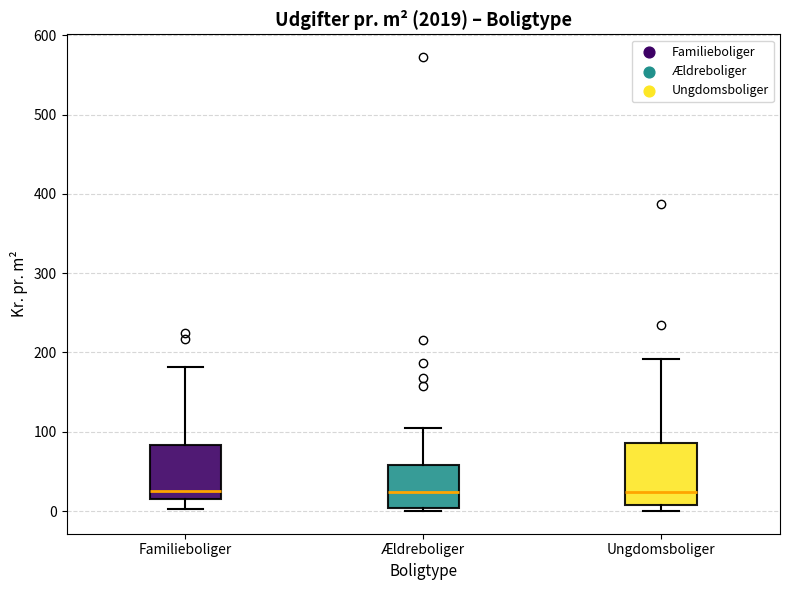

Where does the upper whisker of the box for Ældreboliger end on the y-axis? The values are not printed on the chart, so give them approximately, as read against the axis.

110